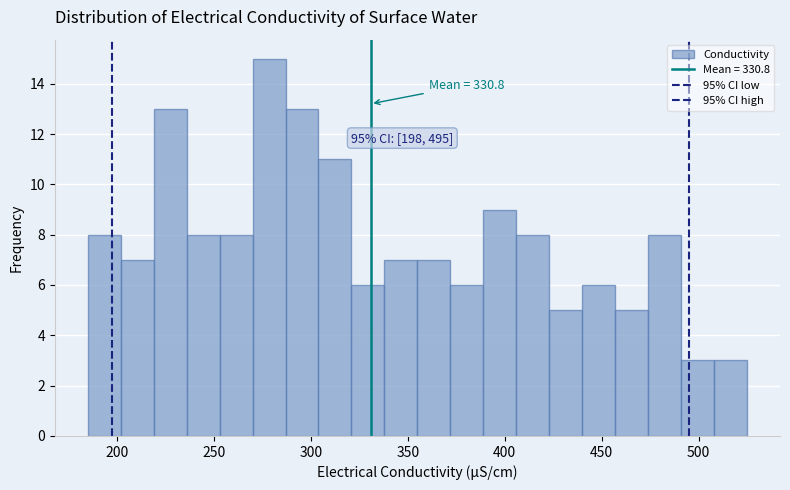

Around what value on the x-axis is the tallest bar? Give the approximate position of its centre, as read against the axis.

280